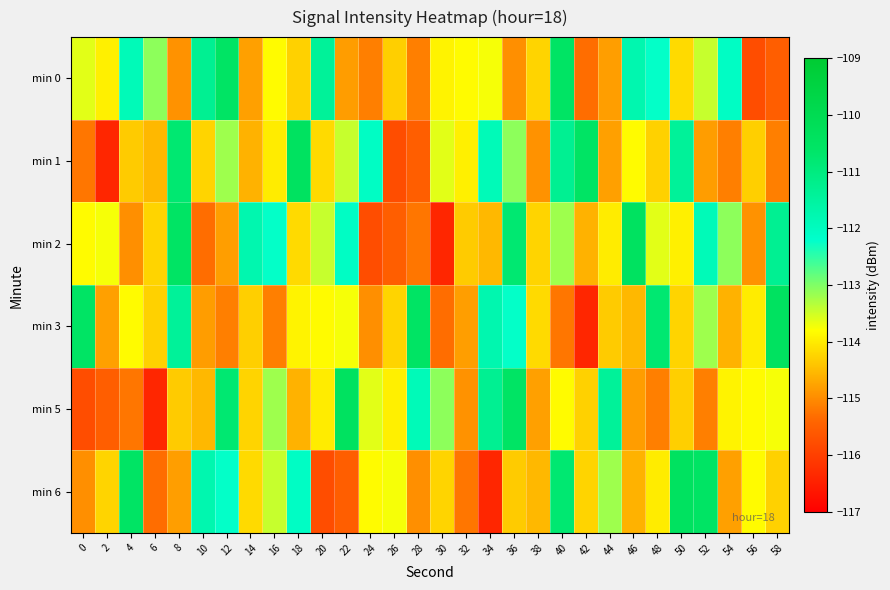

Reading right to left, what are all the values shown in this chart?

min 0: 58=-115.5	56=-115.8	54=-112.1	52=-113.4	50=-114.2	48=-112.2	46=-111.8	44=-114.8	42=-115.3	40=-110.6	38=-114.2	36=-115.0	34=-113.7	32=-113.8	30=-113.9	28=-115.1	26=-114.3	24=-115.1	22=-114.8	20=-111.4	18=-114.3	16=-113.8	14=-114.8	12=-110.6	10=-111.3	8=-114.9	6=-113.1	4=-111.9	2=-114.0	0=-113.6
min 1: 58=-115.1	56=-114.3	54=-115.1	52=-114.8	50=-111.4	48=-114.3	46=-113.8	44=-114.8	42=-110.6	40=-111.3	38=-114.9	36=-113.1	34=-111.9	32=-114.0	30=-113.6	28=-115.5	26=-115.8	24=-112.1	22=-113.4	20=-114.2	18=-110.4	16=-114.0	14=-114.6	12=-113.2	10=-114.2	8=-110.8	6=-114.5	4=-114.3	2=-116.4	0=-115.2
min 2: 58=-111.3	56=-114.9	54=-113.1	52=-111.9	50=-114.0	48=-113.6	46=-110.4	44=-114.0	42=-114.6	40=-113.2	38=-114.2	36=-110.8	34=-114.5	32=-114.3	30=-116.4	28=-115.2	26=-115.5	24=-115.8	22=-112.1	20=-113.4	18=-114.2	16=-112.2	14=-111.8	12=-114.8	10=-115.3	8=-110.6	6=-114.2	4=-115.0	2=-113.7	0=-113.8
min 3: 58=-110.4	56=-114.0	54=-114.6	52=-113.2	50=-114.2	48=-110.8	46=-114.5	44=-114.3	42=-116.4	40=-115.2	38=-114.2	36=-112.2	34=-111.8	32=-114.8	30=-115.3	28=-110.6	26=-114.2	24=-115.0	22=-113.7	20=-113.8	18=-113.9	16=-115.1	14=-114.3	12=-115.1	10=-114.8	8=-111.4	6=-114.3	4=-113.8	2=-114.8	0=-110.6
min 5: 58=-113.7	56=-113.8	54=-113.9	52=-115.1	50=-114.3	48=-115.1	46=-114.8	44=-111.4	42=-114.3	40=-113.8	38=-114.8	36=-110.6	34=-111.3	32=-114.9	30=-113.1	28=-111.9	26=-114.0	24=-113.6	22=-110.4	20=-114.0	18=-114.6	16=-113.2	14=-114.2	12=-110.8	10=-114.5	8=-114.3	6=-116.4	4=-115.2	2=-115.5	0=-115.8
min 6: 58=-114.3	56=-113.8	54=-114.8	52=-110.6	50=-110.4	48=-114.0	46=-114.6	44=-113.2	42=-114.2	40=-110.8	38=-114.5	36=-114.3	34=-116.4	32=-115.2	30=-114.2	28=-115.0	26=-113.7	24=-113.8	22=-115.5	20=-115.8	18=-112.1	16=-113.4	14=-114.2	12=-112.2	10=-111.8	8=-114.8	6=-115.3	4=-110.6	2=-114.2	0=-115.0